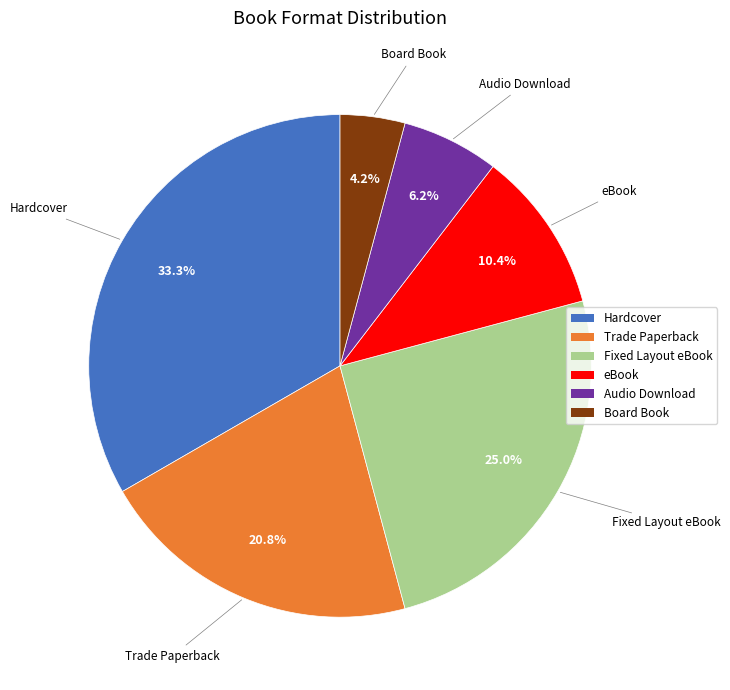

How many slices are in this pie chart?

6